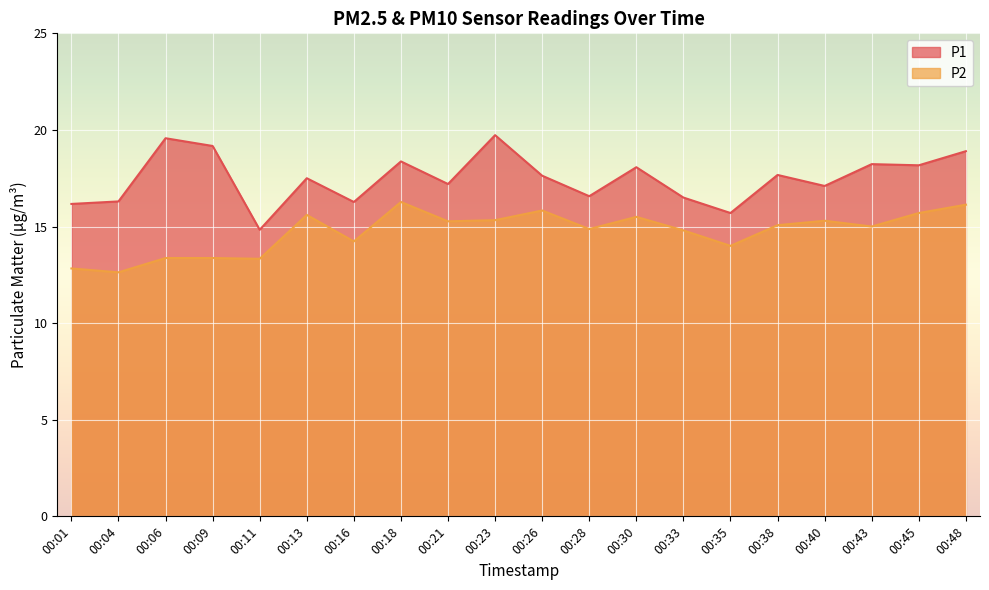

At how many categories does at least one series exceed 17?

13